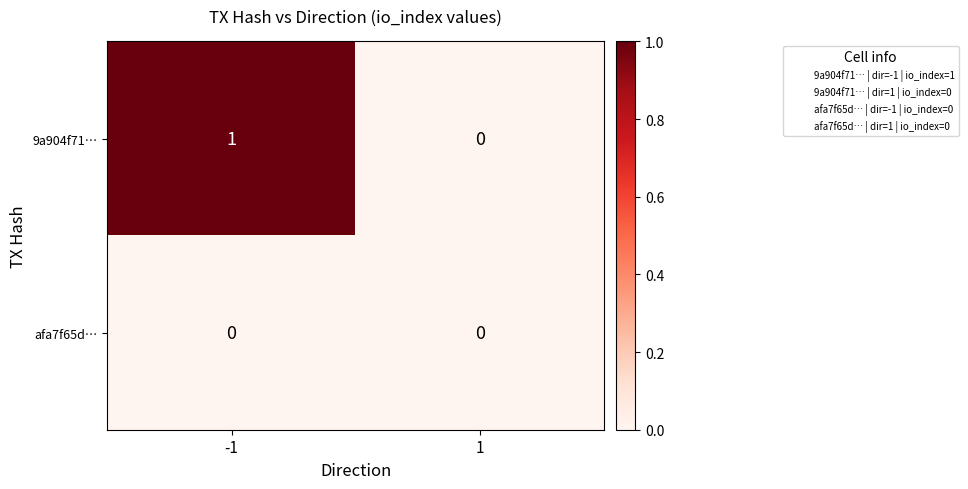

Which series has the largest total across all categories?

9a904f71…